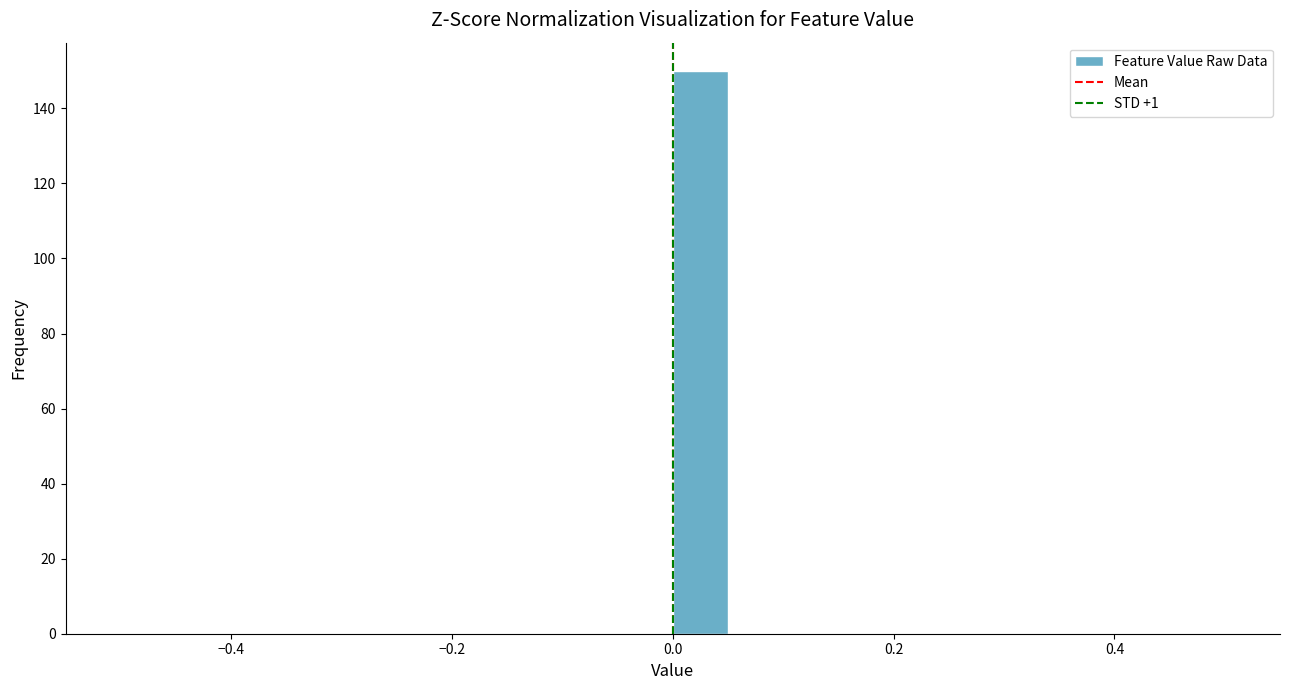

Around what value on the x-axis is the tallest bar? Give the approximate position of its centre, as read against the axis.

0.02